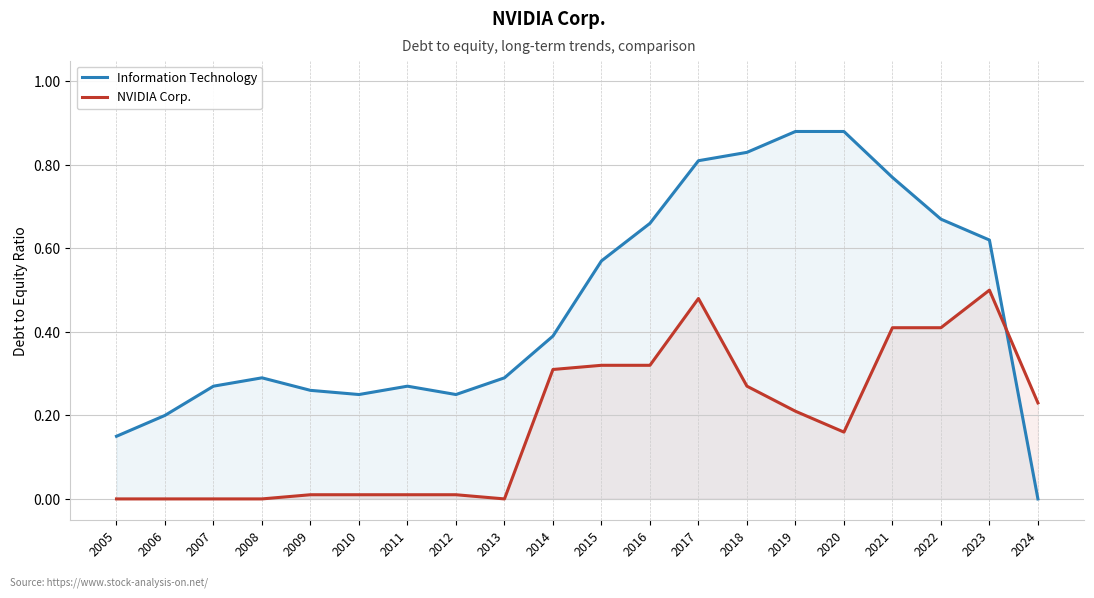

Which series has the largest range (max minus min)?

Information Technology